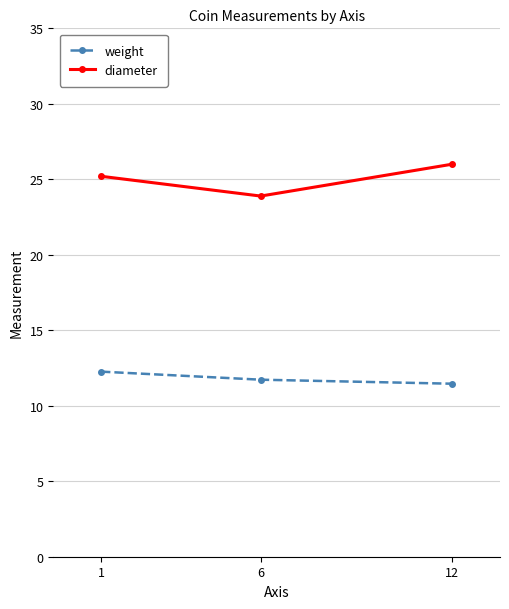

The weight series shows 18.5 at 12. True or false?

False